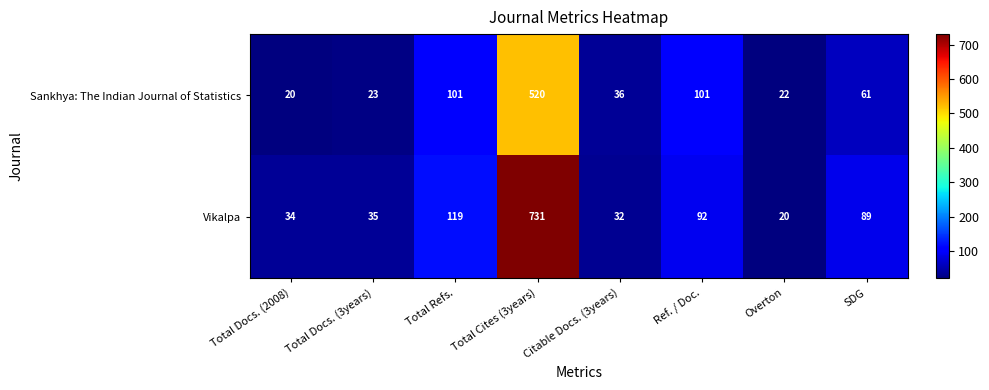

How many distinct data groups are displayed?

2